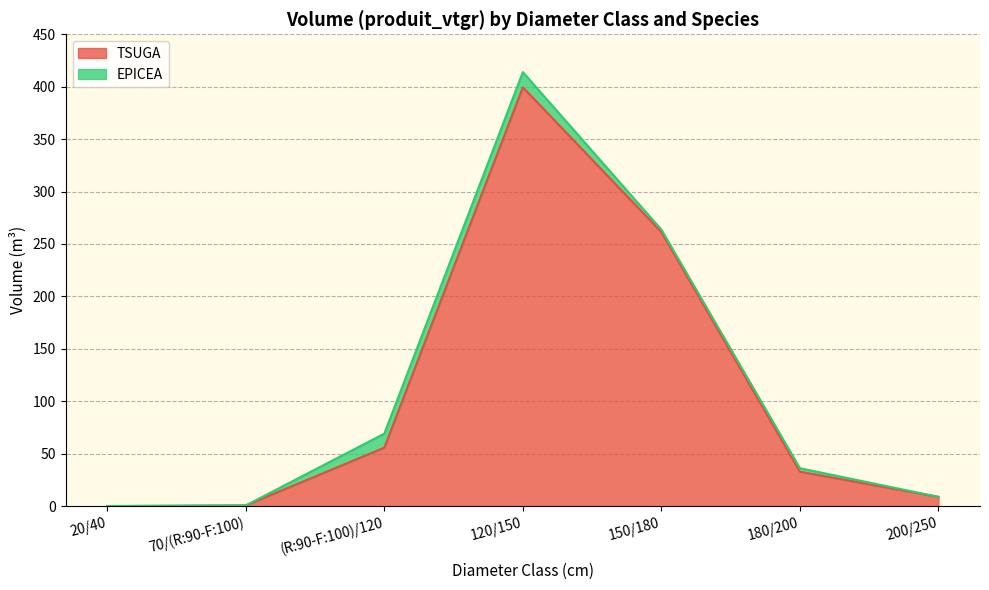

The chart shows a value of 443.9 at 150/180. True or false?

False